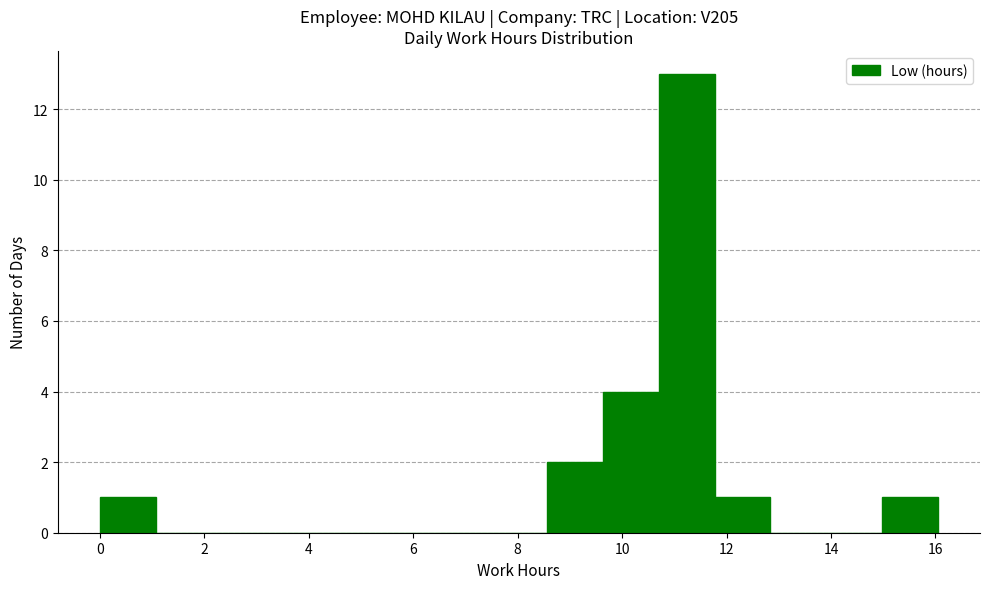

Reading left to right, transcribe this chart: for each bar, give the range it covers on the x-axis and its height. Neither the bar edges nor the heights are printed on the chart, so give them approximately, as read against the axes.

0.0 to 1.0: 1
1.0 to 2.2: 0
2.2 to 3.2: 0
3.2 to 4.2: 0
4.2 to 5.4: 0
5.4 to 6.4: 0
6.4 to 7.4: 0
7.4 to 8.6: 0
8.6 to 9.6: 2
9.6 to 10.8: 4
10.8 to 11.8: 13
11.8 to 12.8: 1
12.8 to 14.0: 0
14.0 to 15.0: 0
15.0 to 16.0: 1